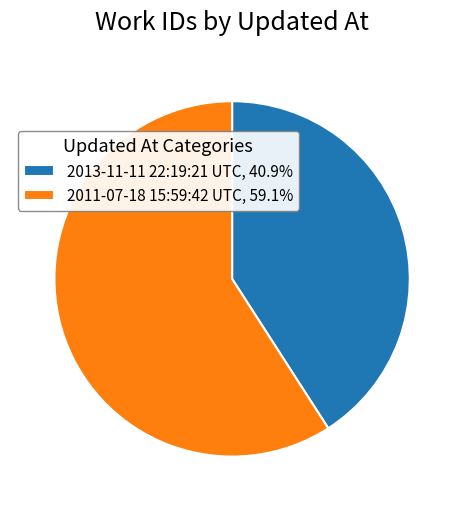

Which category has the biggest portion of the pie?

2011-07-18 15:59:42 UTC